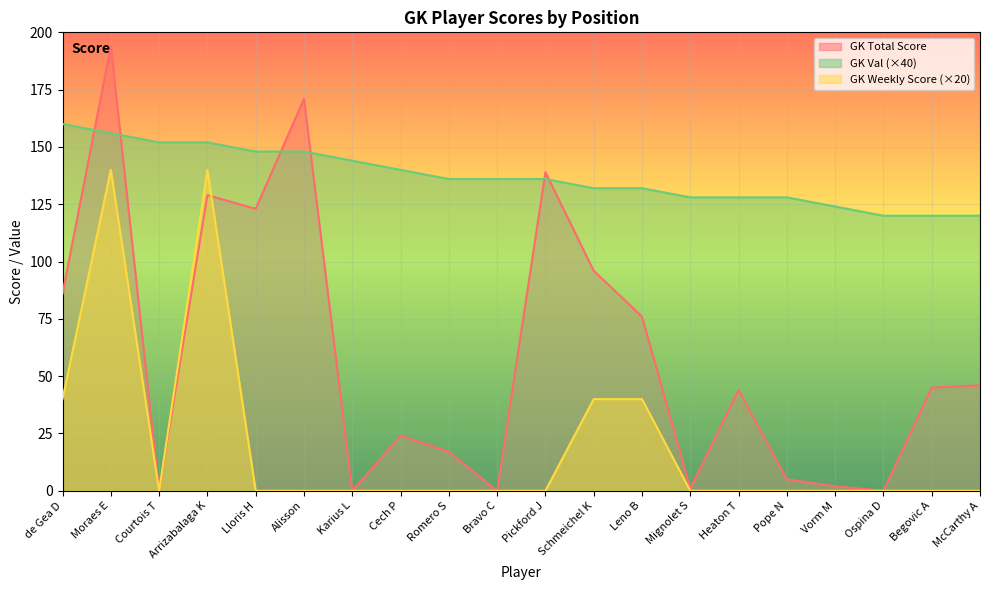

At which label does GK Total Score first exceed 45?

de Gea D